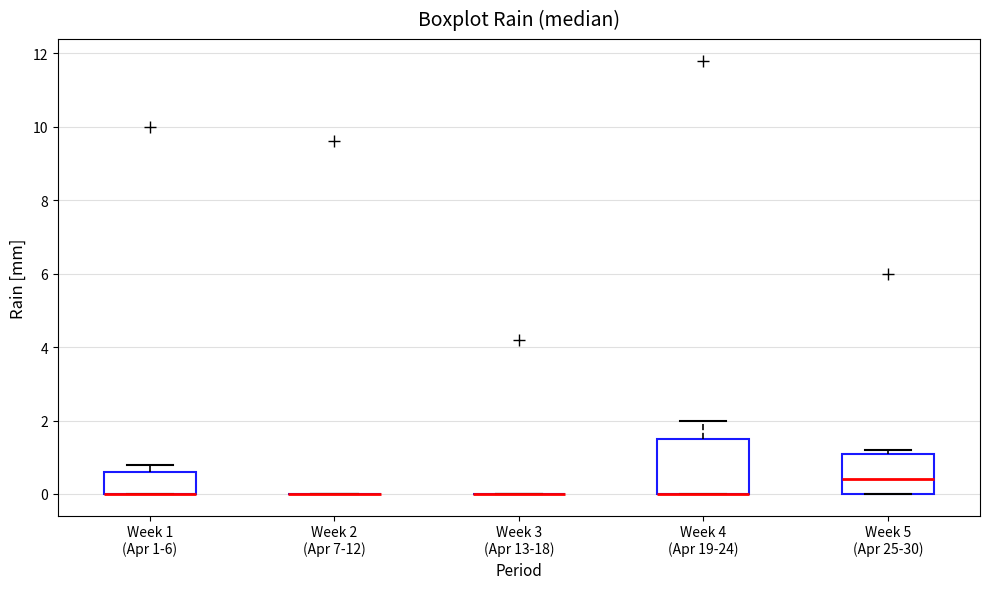

Reading left to right, read every box against the y-axis: the position of its median line, the range the box covers, and the ends of its whiskers. The values are not printed on the chart, so give them approximately, as read against the axis.

Week 1 (Apr 1-6): median 0.0 (drawn on the box's lower edge), box 0.0 to 0.6, whiskers 0.0 to 0.8
Week 2 (Apr 7-12): box collapsed to a line at 0.0, whiskers 0.0 to 0.0
Week 3 (Apr 13-18): box collapsed to a line at 0.0, whiskers 0.0 to 0.0
Week 4 (Apr 19-24): median 0.0 (drawn on the box's lower edge), box 0.0 to 1.6, whiskers 0.0 to 2.0
Week 5 (Apr 25-30): median 0.4, box 0.0 to 1.2, whiskers 0.0 to 1.2 (just above the box's upper edge)